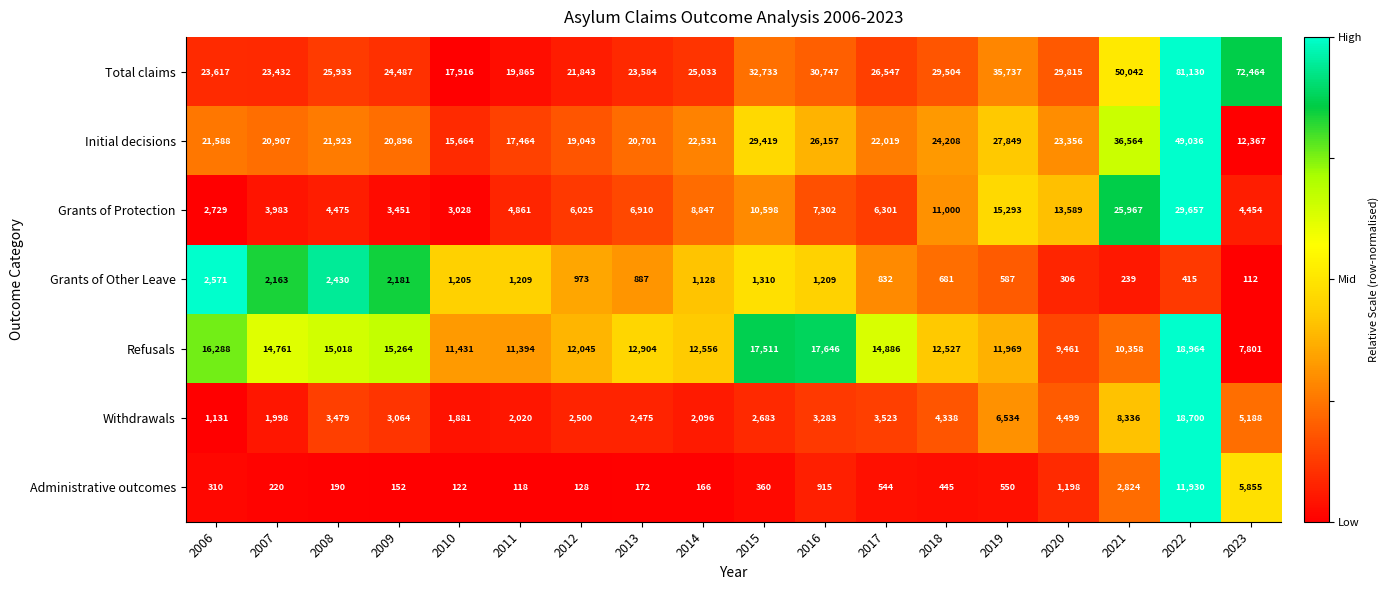

At 2023, list the series in order from smallest to largest.

Grants of Other Leave, Grants of Protection, Withdrawals, Administrative outcomes, Refusals, Initial decisions, Total claims